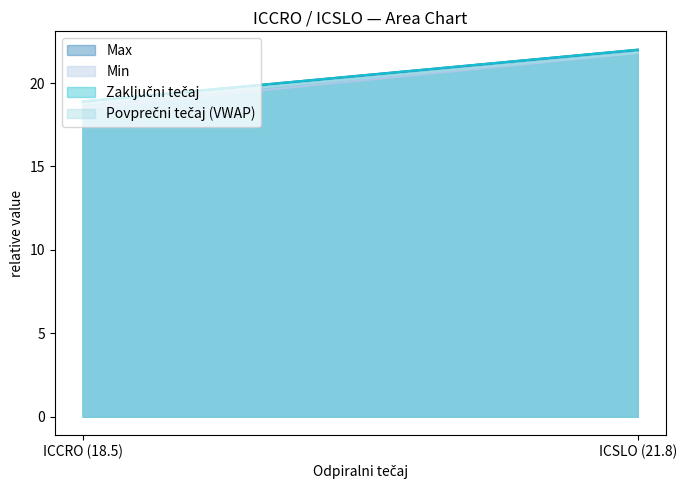

Rank the series by their maximum value, from highest to lowest.

Max, Zaključni tečaj, Povprečni tečaj (VWAP), Min